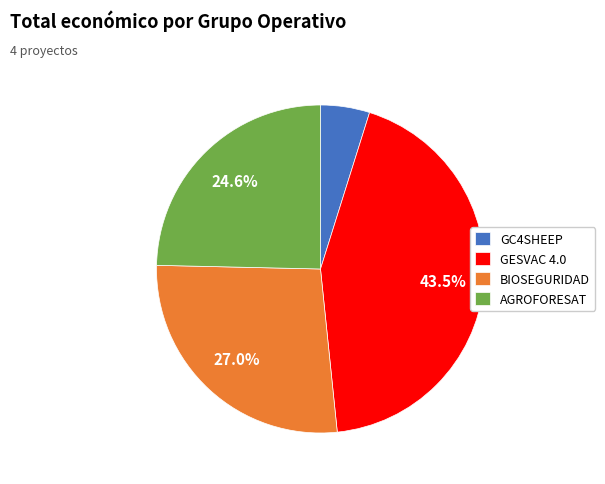

Is it true that AGROFORESAT is 25% of the pie?

True